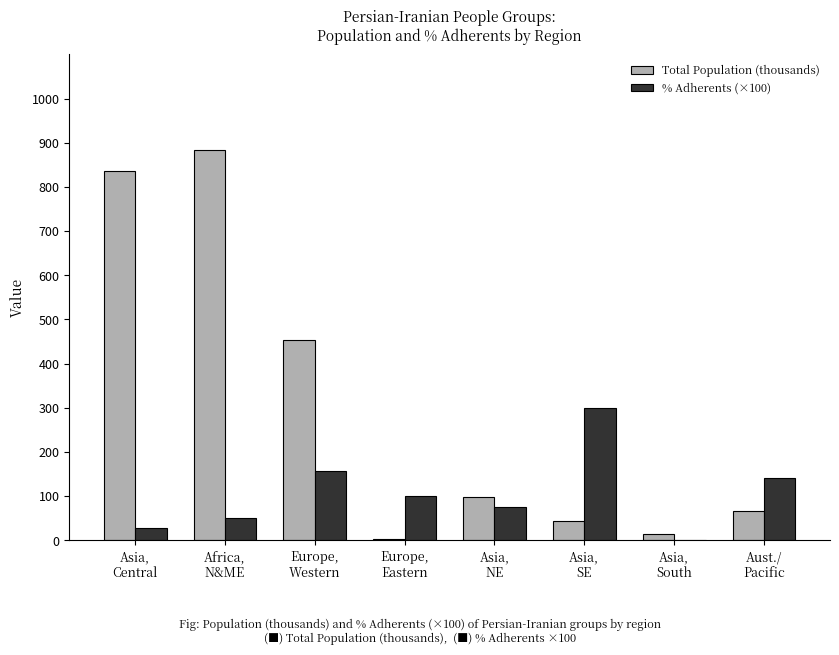

What is the sum of the % Adherents (×100) values at Europe,
Eastern and Asia,
NE?

175.0